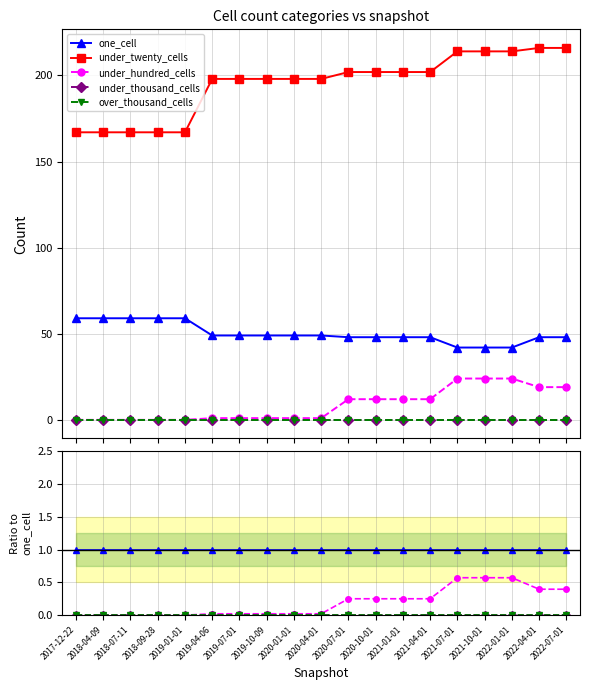

Reading left to right, what are all the values shown in this chart?

one_cell: 2017-12-22=1.0	2018-04-09=1.0	2018-07-11=1.0	2018-09-28=1.0	2019-01-01=1.0	2019-04-06=1.0	2019-07-01=1.0	2019-10-09=1.0	2020-01-01=1.0	2020-04-01=1.0	2020-07-01=1.0	2020-10-01=1.0	2021-01-01=1.0	2021-04-01=1.0	2021-07-01=1.0	2021-10-01=1.0	2022-01-01=1.0	2022-04-01=1.0	2022-07-01=1.0
under_twenty_cells: 2017-12-22=2.8	2018-04-09=2.8	2018-07-11=2.8	2018-09-28=2.8	2019-01-01=2.8	2019-04-06=4.0	2019-07-01=4.0	2019-10-09=4.0	2020-01-01=4.0	2020-04-01=4.0	2020-07-01=4.2	2020-10-01=4.2	2021-01-01=4.2	2021-04-01=4.2	2021-07-01=5.1	2021-10-01=5.1	2022-01-01=5.1	2022-04-01=4.5	2022-07-01=4.5
under_hundred_cells: 2017-12-22=0.0	2018-04-09=0.0	2018-07-11=0.0	2018-09-28=0.0	2019-01-01=0.0	2019-04-06=0.0	2019-07-01=0.0	2019-10-09=0.0	2020-01-01=0.0	2020-04-01=0.0	2020-07-01=0.2	2020-10-01=0.2	2021-01-01=0.2	2021-04-01=0.2	2021-07-01=0.6	2021-10-01=0.6	2022-01-01=0.6	2022-04-01=0.4	2022-07-01=0.4
under_thousand_cells: 2017-12-22=0.0	2018-04-09=0.0	2018-07-11=0.0	2018-09-28=0.0	2019-01-01=0.0	2019-04-06=0.0	2019-07-01=0.0	2019-10-09=0.0	2020-01-01=0.0	2020-04-01=0.0	2020-07-01=0.0	2020-10-01=0.0	2021-01-01=0.0	2021-04-01=0.0	2021-07-01=0.0	2021-10-01=0.0	2022-01-01=0.0	2022-04-01=0.0	2022-07-01=0.0
over_thousand_cells: 2017-12-22=0.0	2018-04-09=0.0	2018-07-11=0.0	2018-09-28=0.0	2019-01-01=0.0	2019-04-06=0.0	2019-07-01=0.0	2019-10-09=0.0	2020-01-01=0.0	2020-04-01=0.0	2020-07-01=0.0	2020-10-01=0.0	2021-01-01=0.0	2021-04-01=0.0	2021-07-01=0.0	2021-10-01=0.0	2022-01-01=0.0	2022-04-01=0.0	2022-07-01=0.0